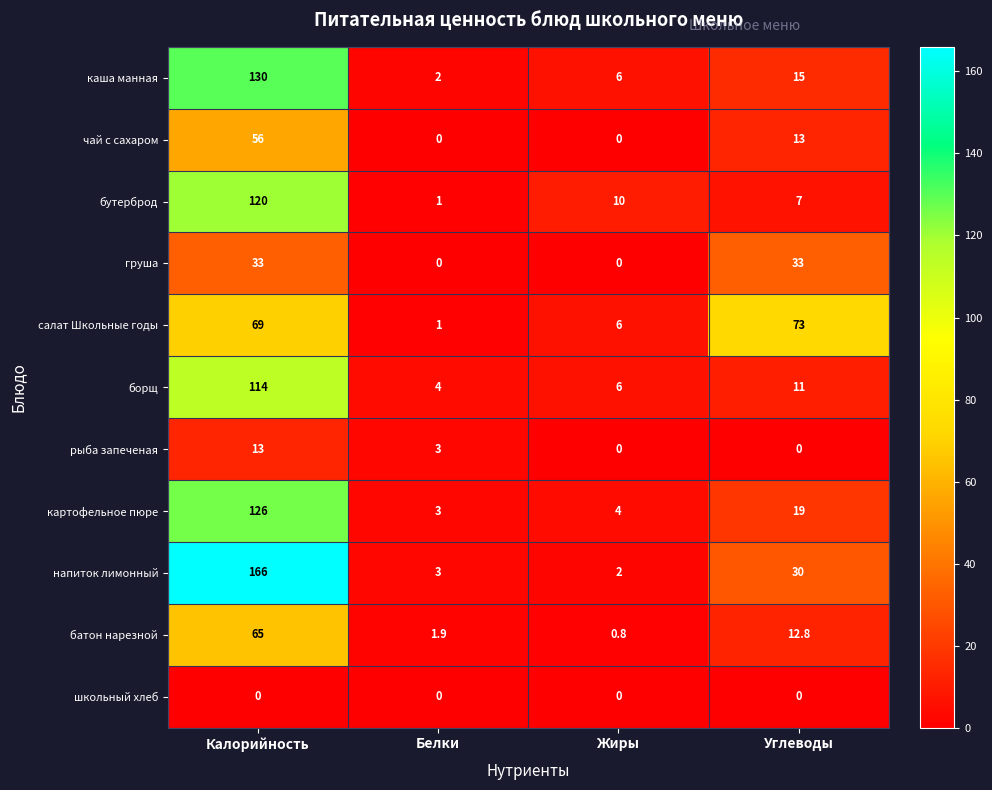

Which series has the largest range (max minus min)?

напиток лимонный